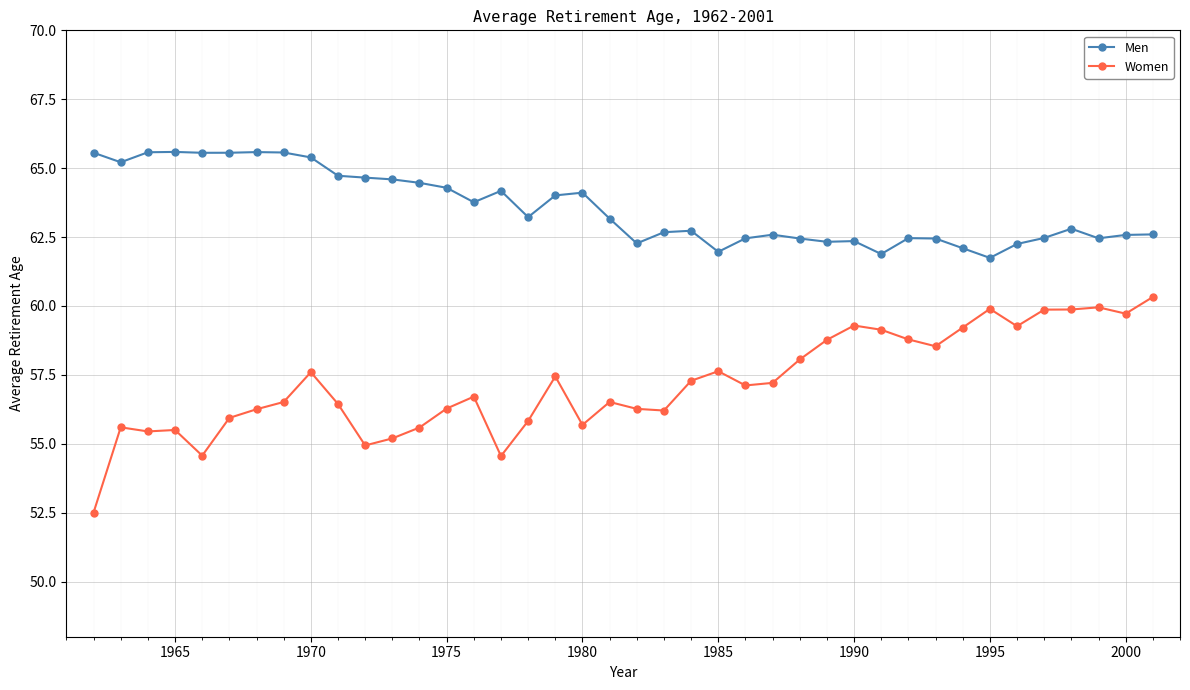

What is the maximum value for Women?

60.3